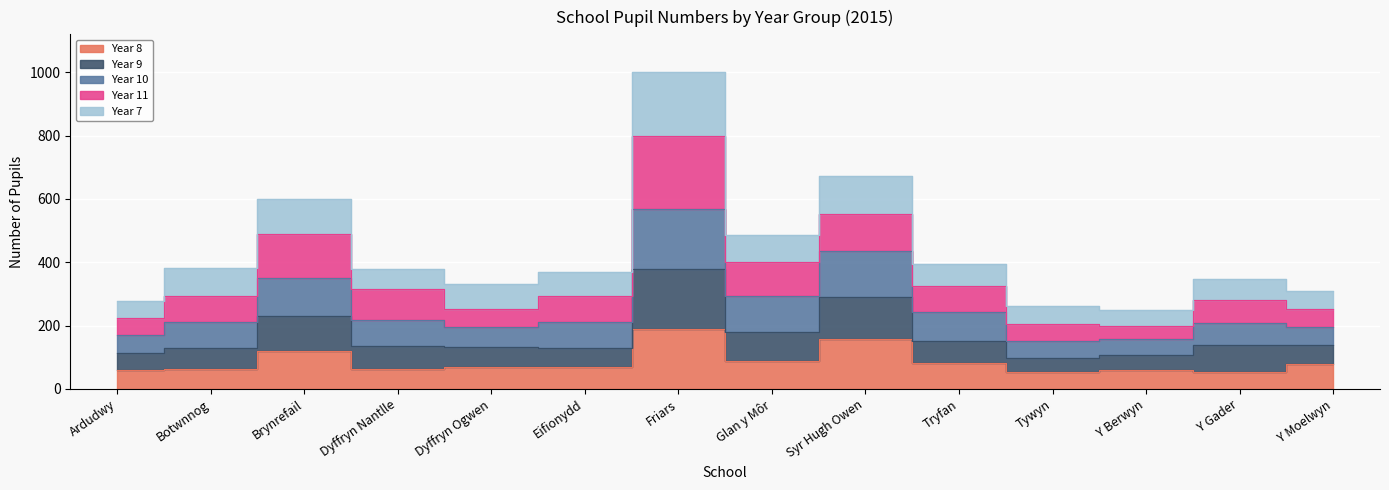

At which category is the sum across all series the highest?

Friars